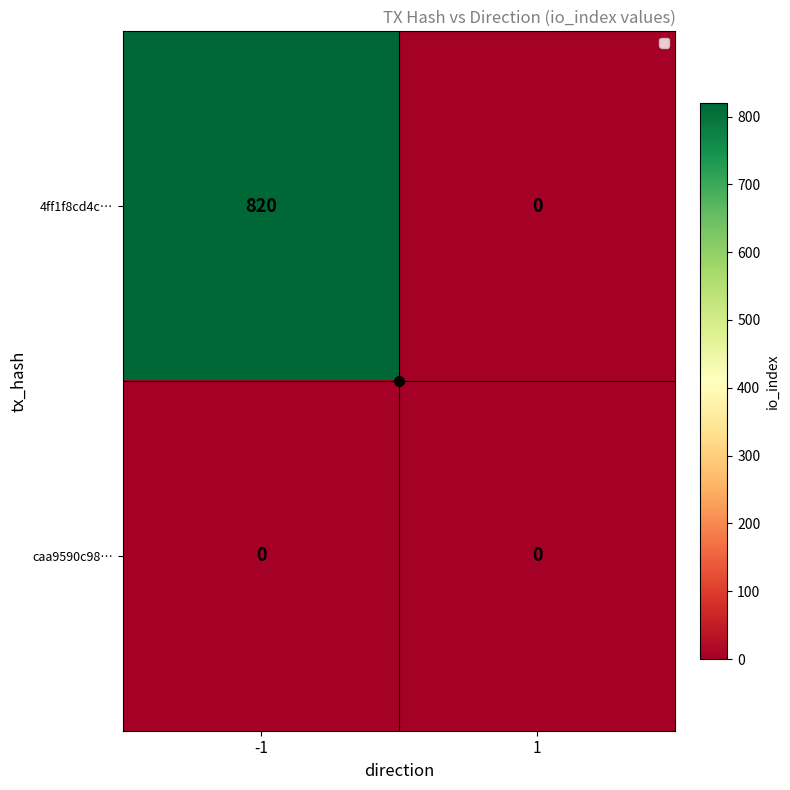

At -1, list the series in order from largest to smallest.

4ff1f8cd4c…, caa9590c98…